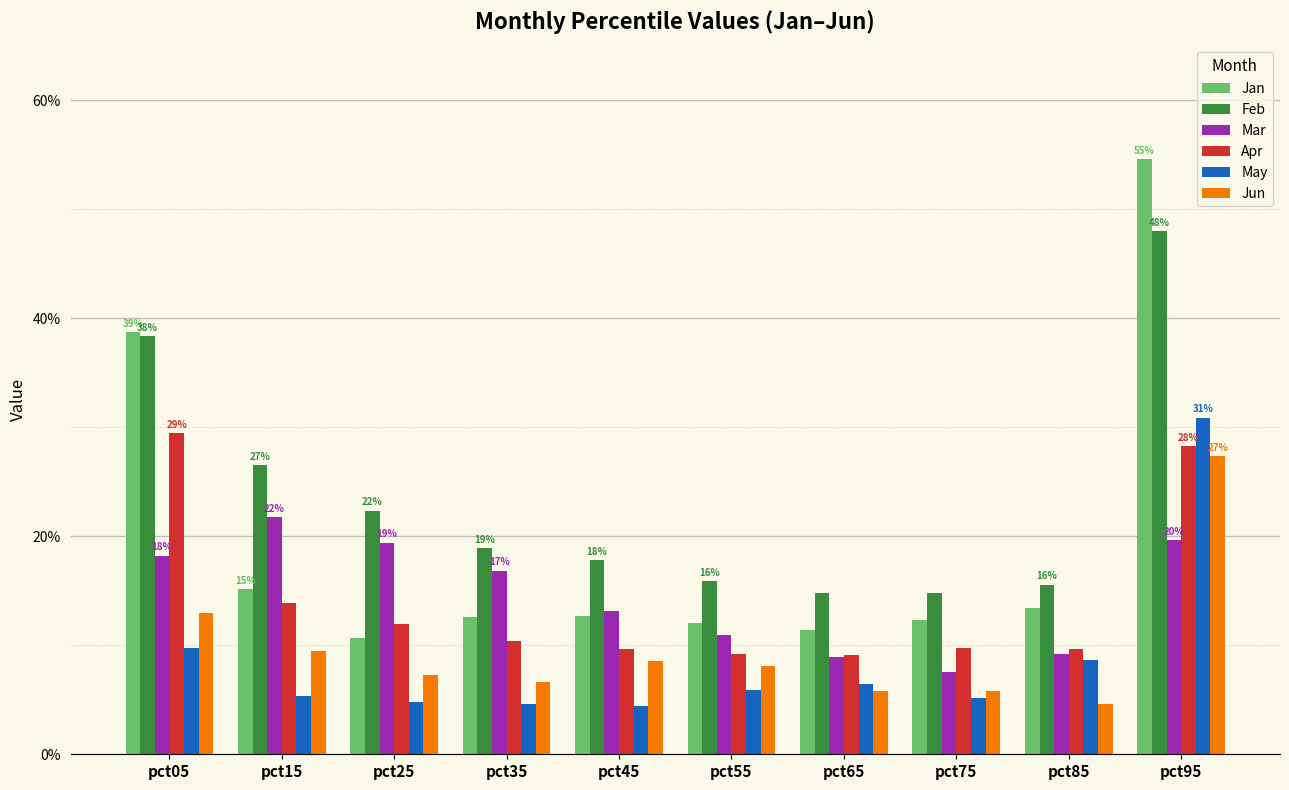

At how many categories does at least one series exceed 0?

10